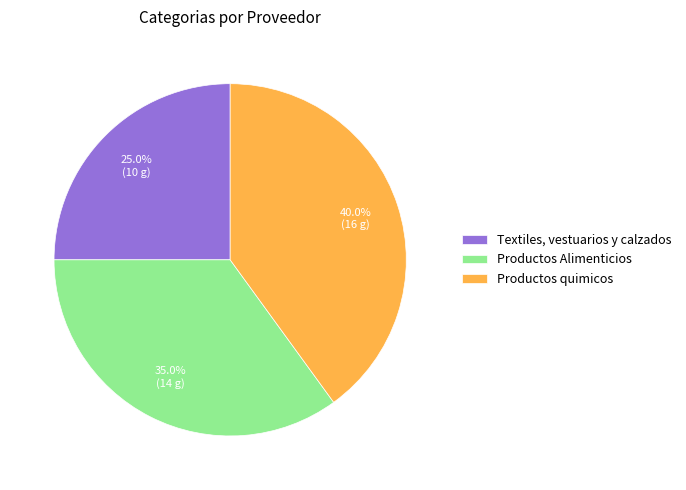

To the nearest percent, what is the difference between the Textiles, vestuarios y calzados and Productos Alimenticios slice percentages?

10%